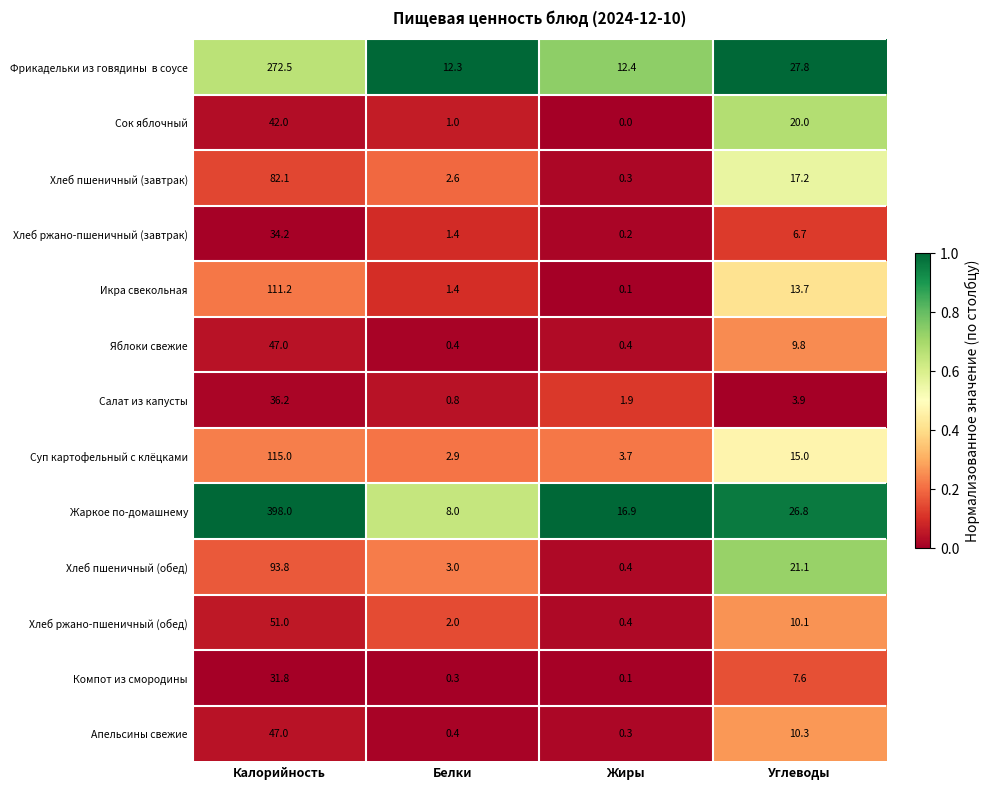

Read the Жаркое по-домашнему value at Углеводы.

26.8